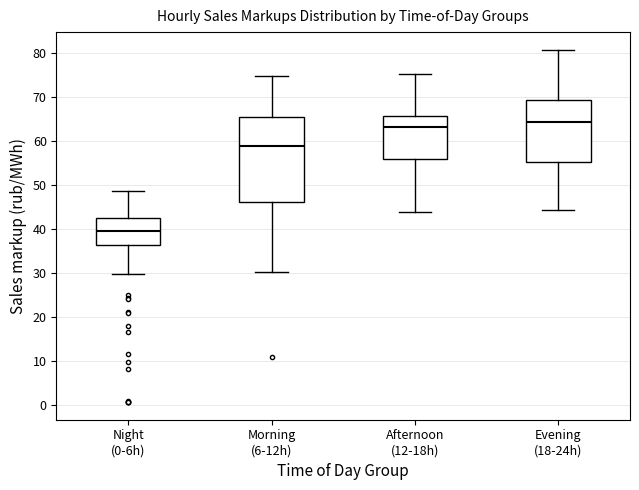

Which box has the highest median line?

Evening (18-24h)